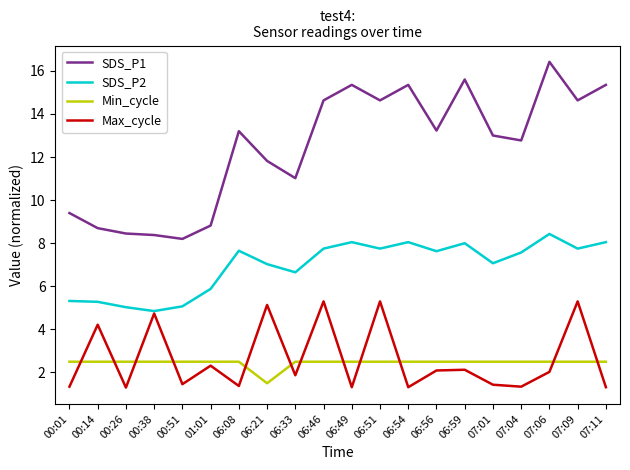

List the series in order of their peak value, lowest first.

Min_cycle, Max_cycle, SDS_P2, SDS_P1